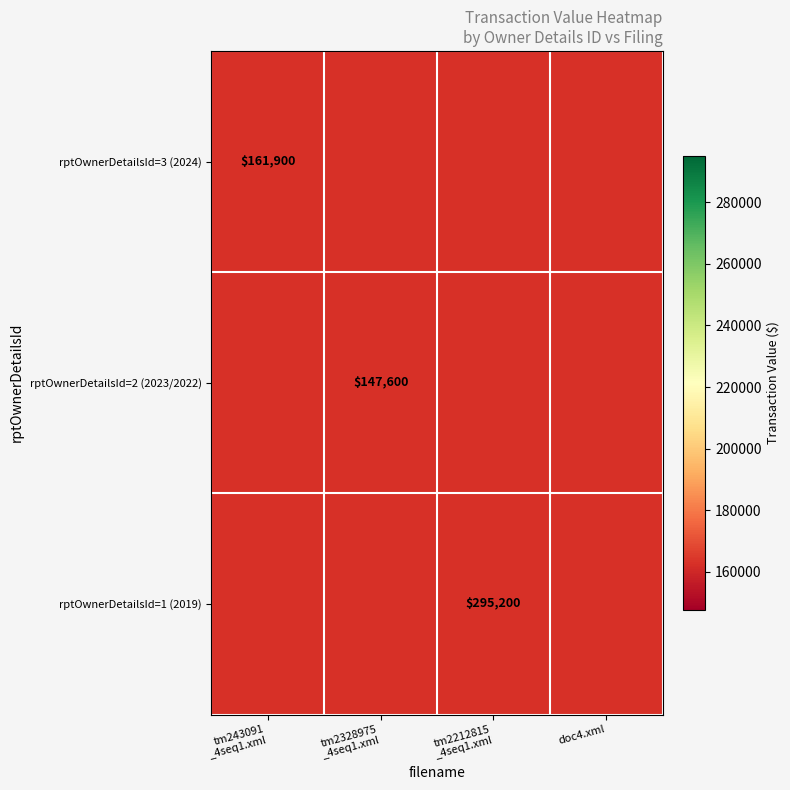

Which category has the lowest value in the rptOwnerDetailsId=3 (2024) series?

tm243091 _4seq1.xml